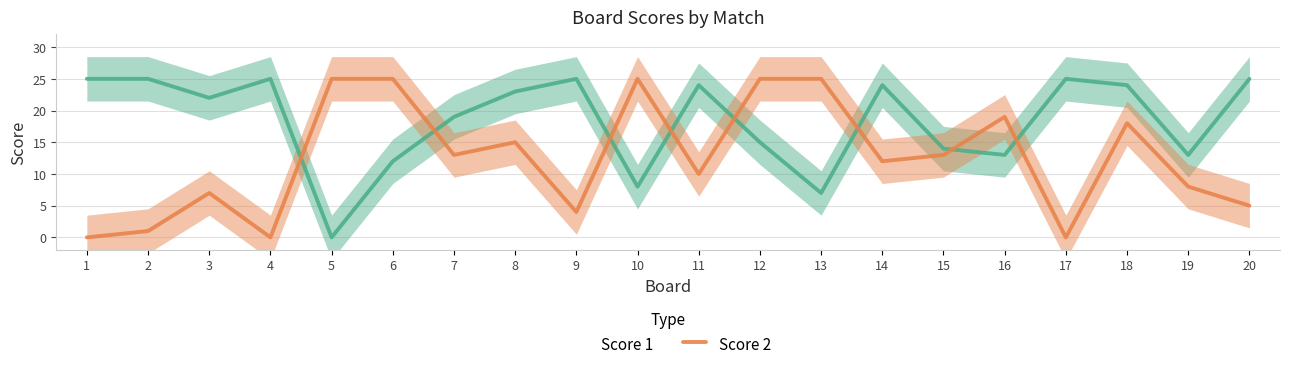

What is the sum of all Score 2 values?

250